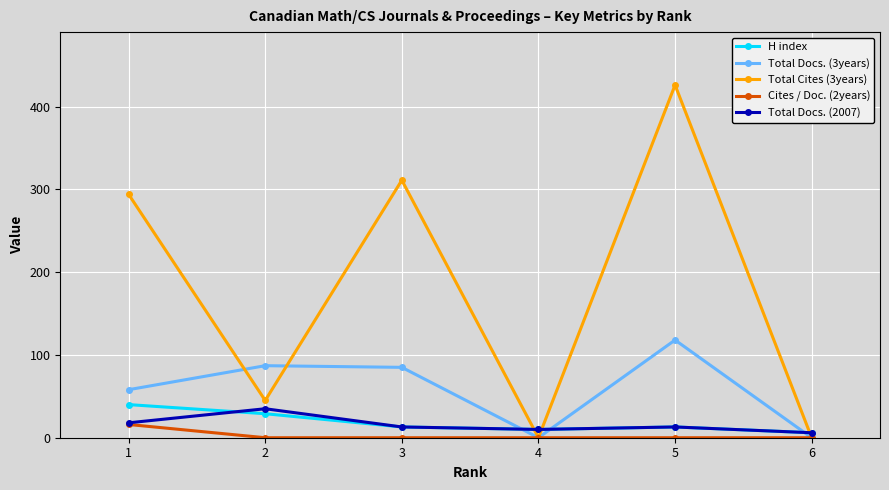

How many categories are shown in the chart?

6